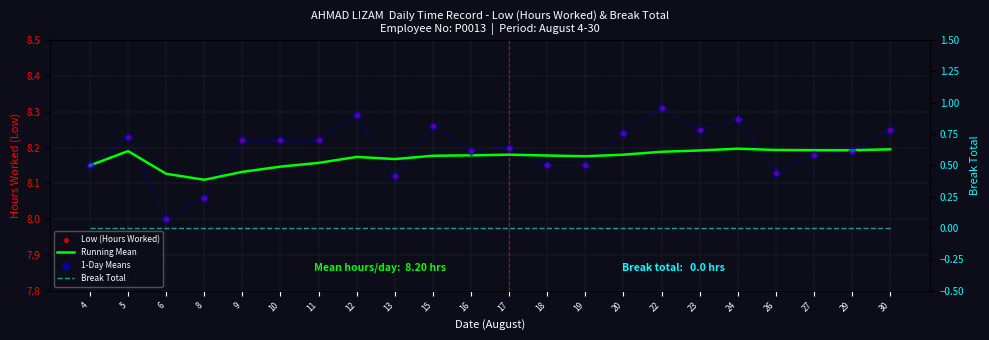

At how many categories does at least one series exceed 7?

22